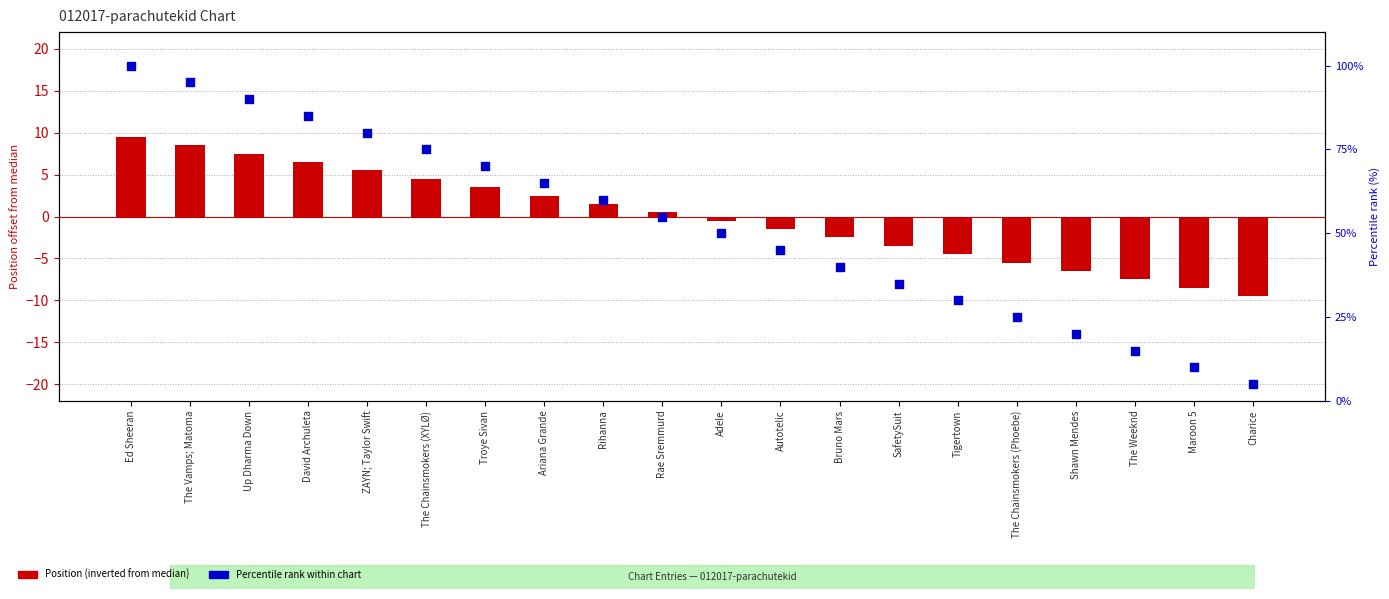

At which category is the sum across all series the highest?

Ed Sheeran